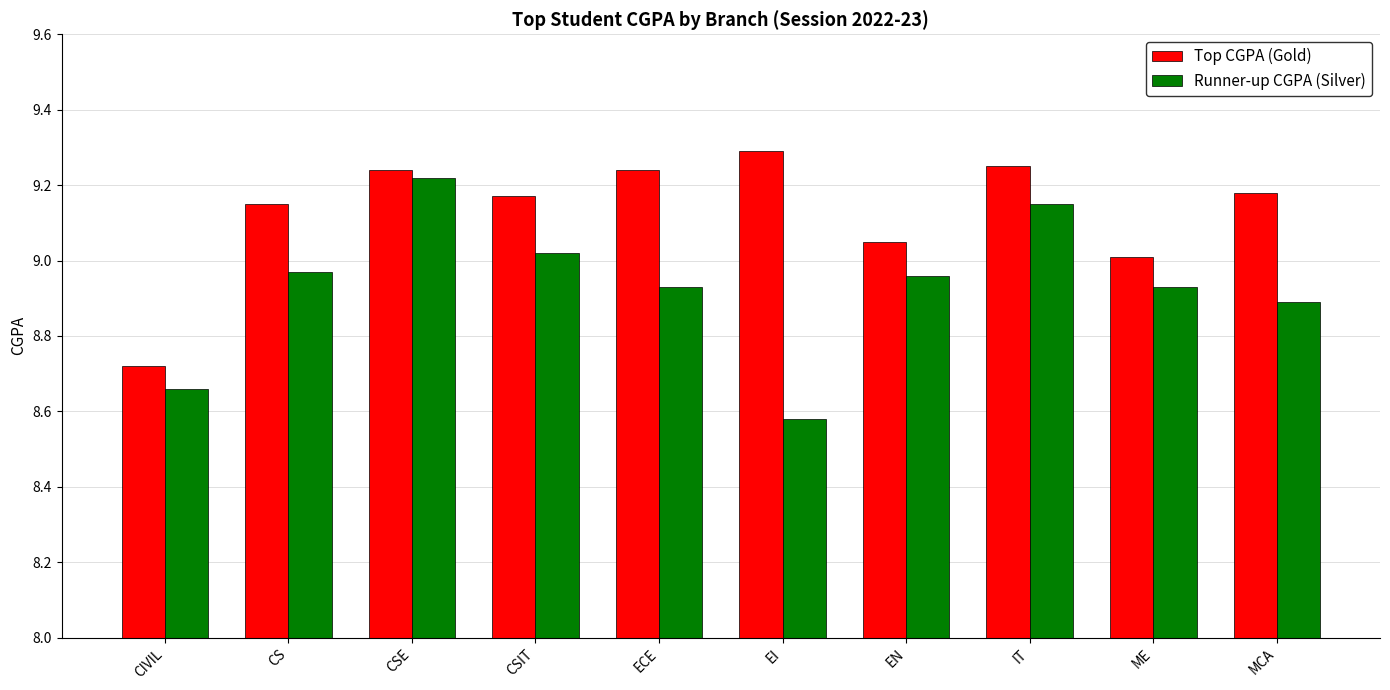

Is it true that Top CGPA (Gold) equals 5.2 at ECE?

False